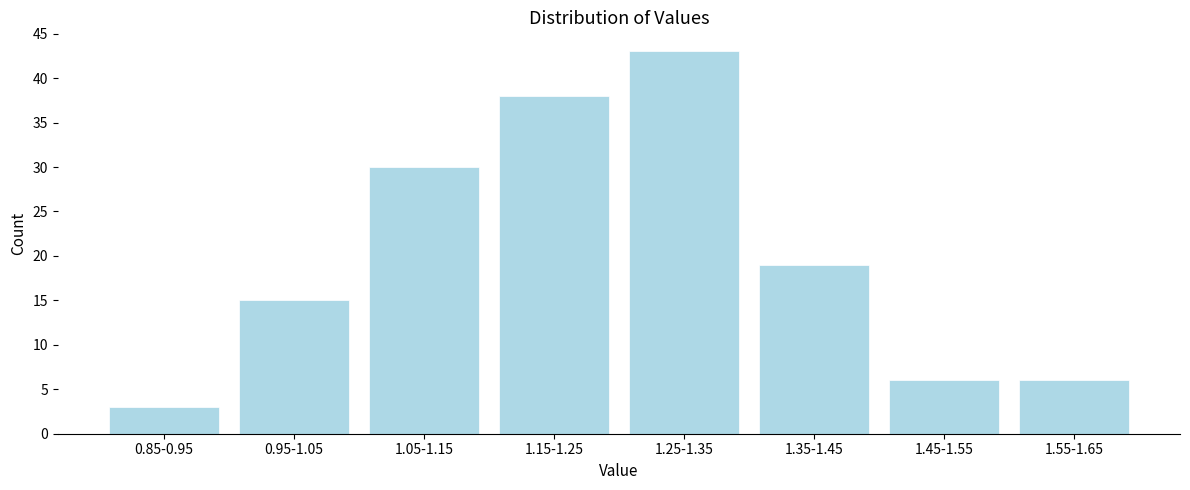

Reading right to left, extract all data points from this chart.

6	6	19	43	38	30	15	3